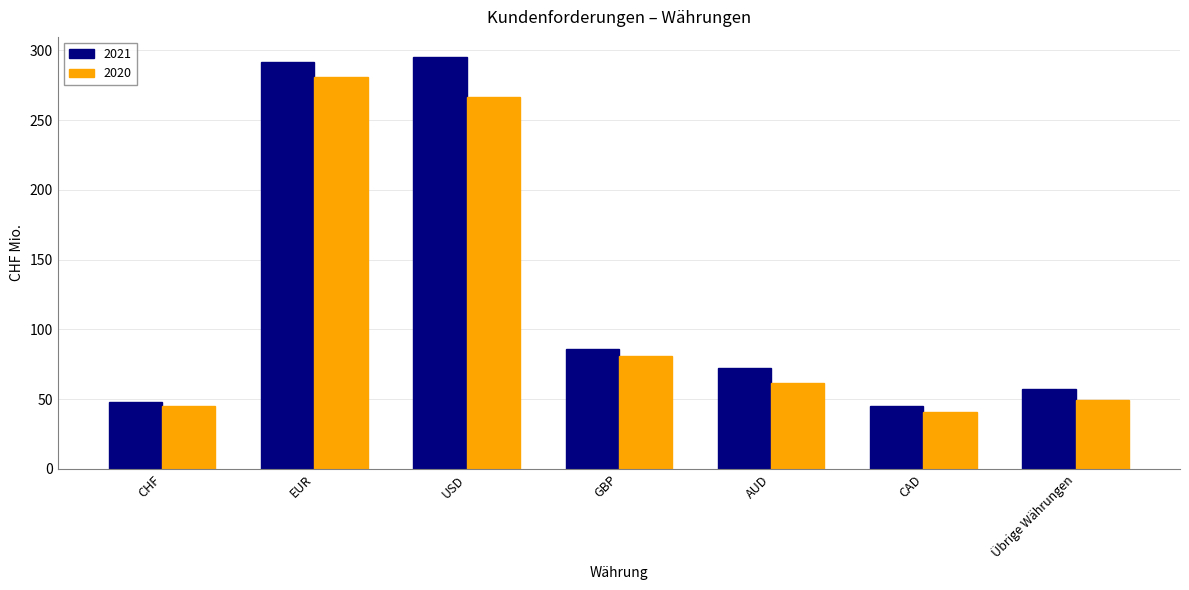

What position from the right is Übrige Währungen?

1